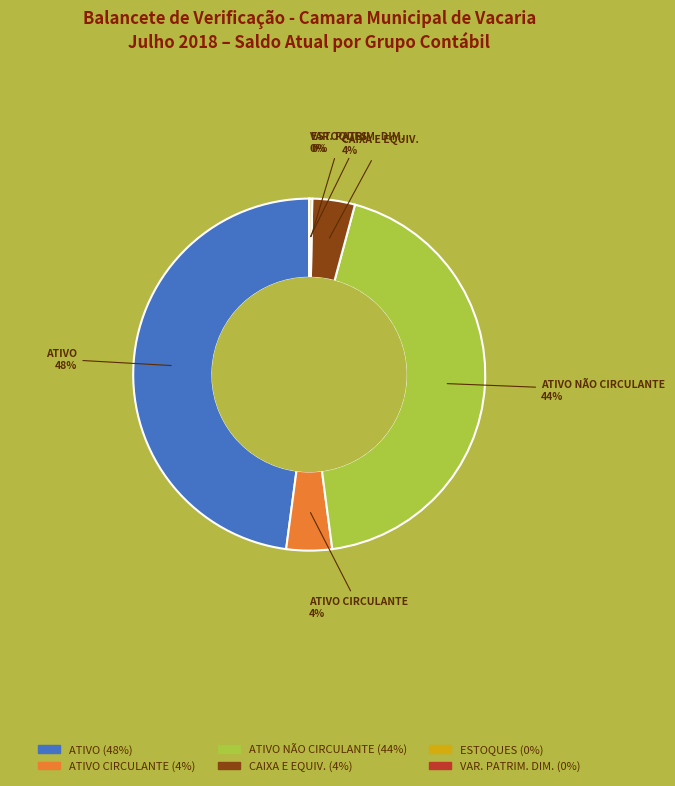

Is there a majority slice in this chart?

No